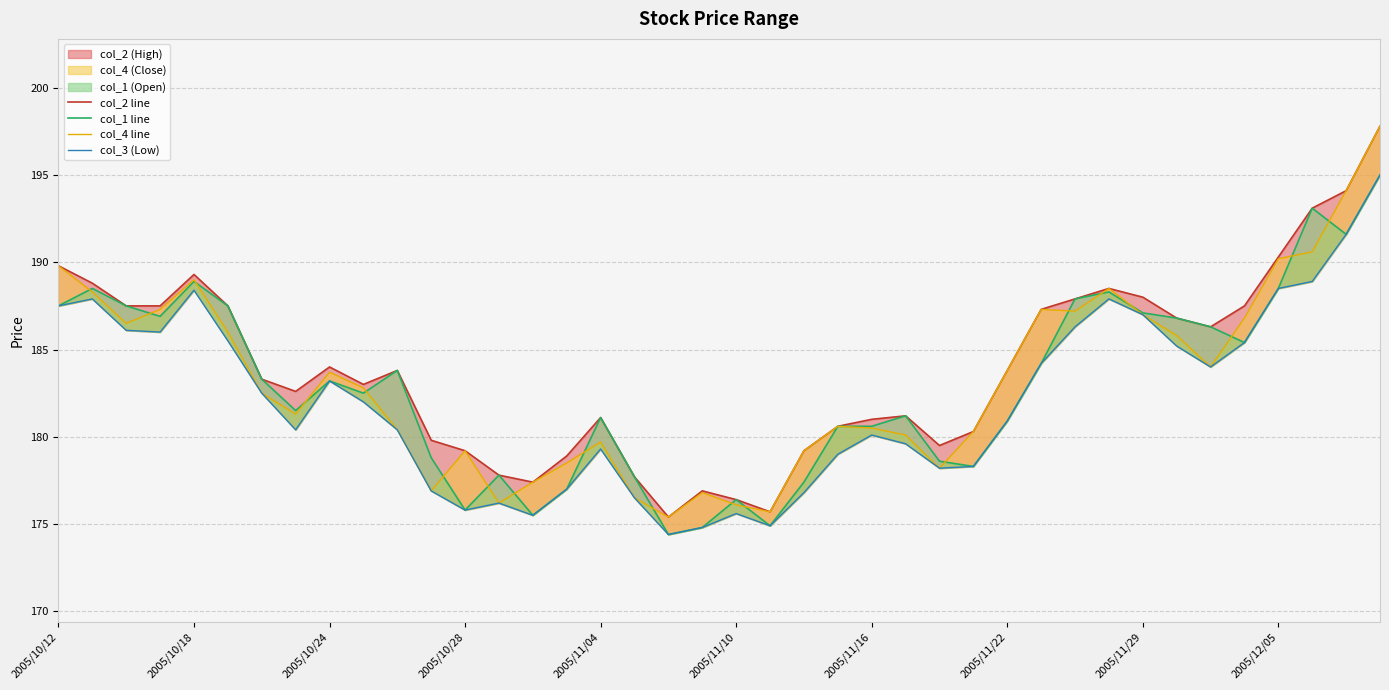

In col_2 line, how many points are higher than both neighbors (excluding endpoints)?

7